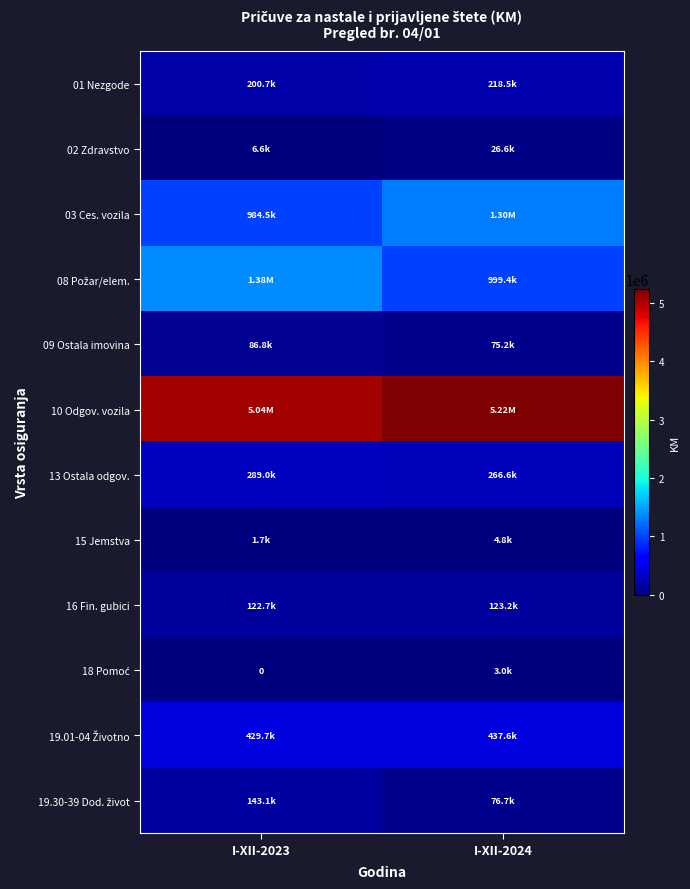

What is the approximate value of 19.01-04 Životno at I-XII-2024?

437586